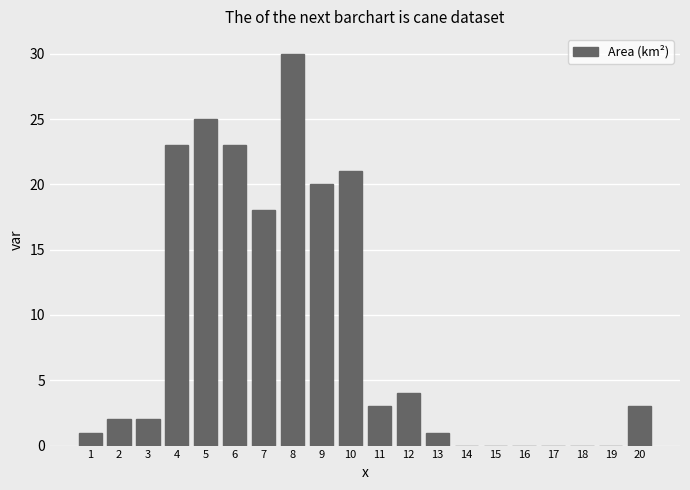

Reading left to right, list all the values displayed in this chart.

1=1	2=2	3=2	4=23	5=25	6=23	7=18	8=30	9=20	10=21	11=3	12=4	13=1	14=0	15=0	16=0	17=0	18=0	19=0	20=3